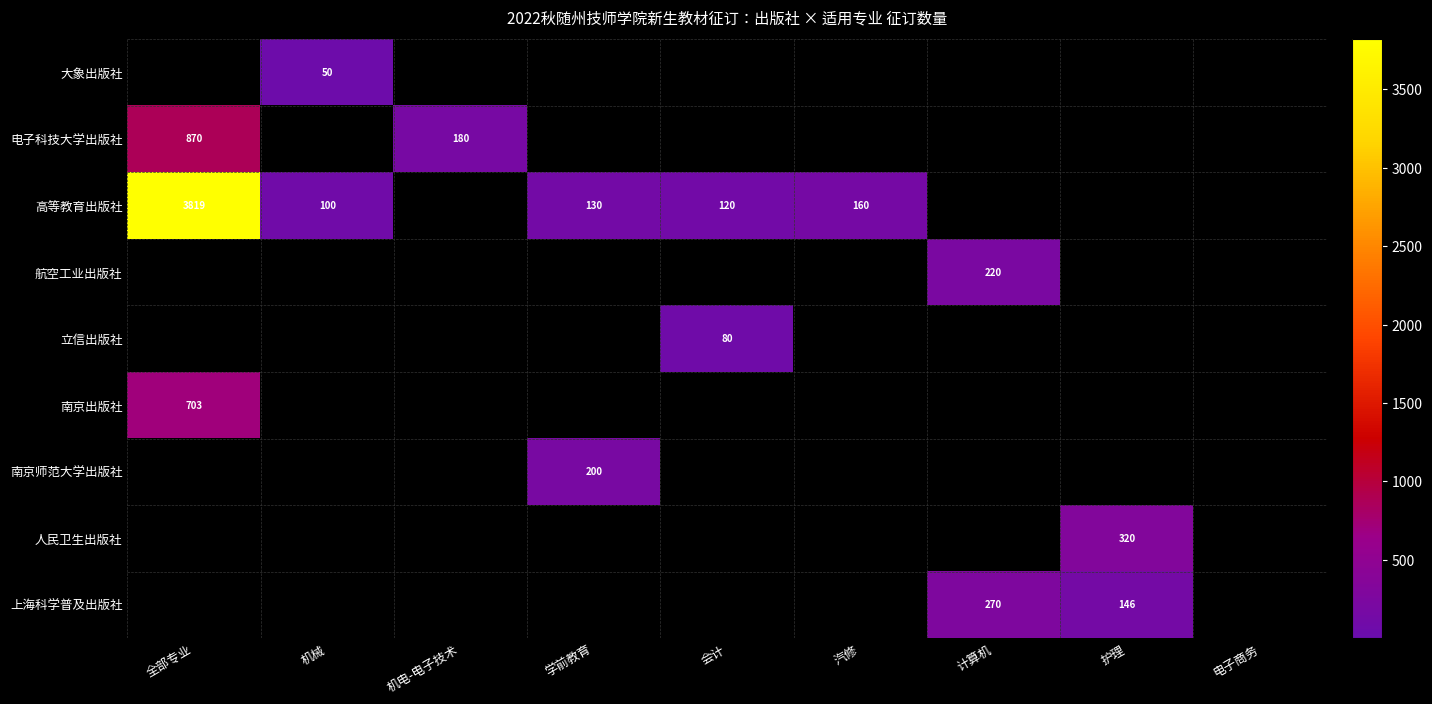

Is it true that 高等教育出版社 equals 210 at 会计?

False